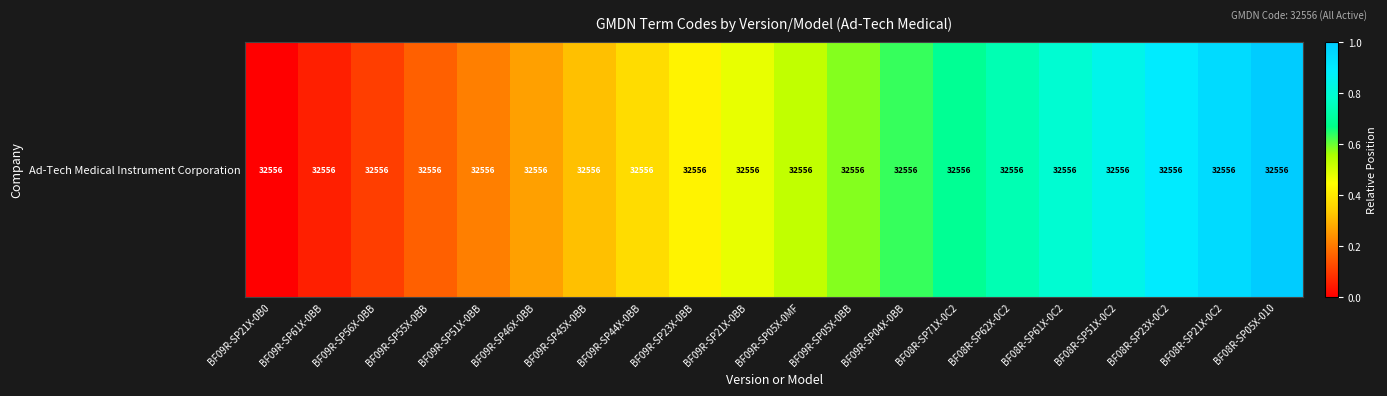

List the labels in order of value, largest first.

BF08R-SP05X-010, BF08R-SP21X-0C2, BF08R-SP23X-0C2, BF08R-SP51X-0C2, BF08R-SP61X-0C2, BF08R-SP62X-0C2, BF08R-SP71X-0C2, BF09R-SP04X-0BB, BF09R-SP05X-0BB, BF09R-SP05X-0MF, BF09R-SP21X-0BB, BF09R-SP23X-0BB, BF09R-SP44X-0BB, BF09R-SP45X-0BB, BF09R-SP46X-0BB, BF09R-SP51X-0BB, BF09R-SP55X-0BB, BF09R-SP56X-0BB, BF09R-SP61X-0BB, BF09R-SP21X-0B0